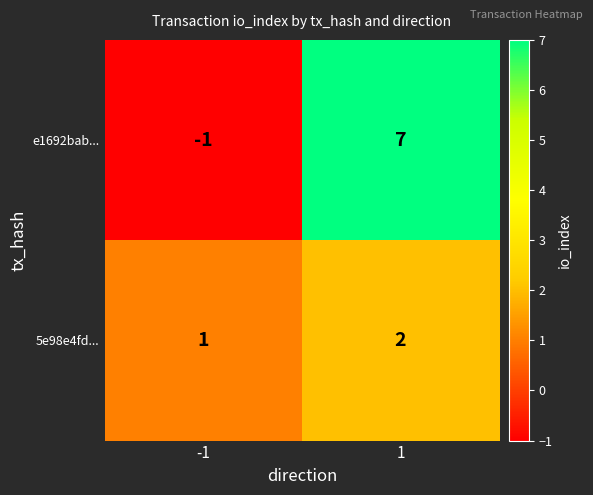

What is the highest value of the e1692bab... series?

7